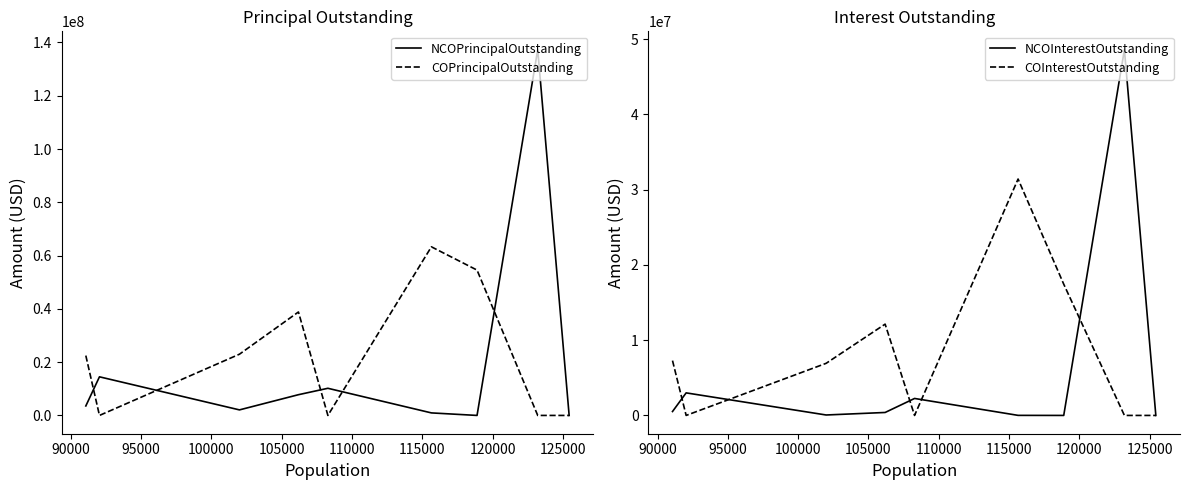

What is the value of the NCOInterestOutstanding point at the 4th from the left?

393115.2